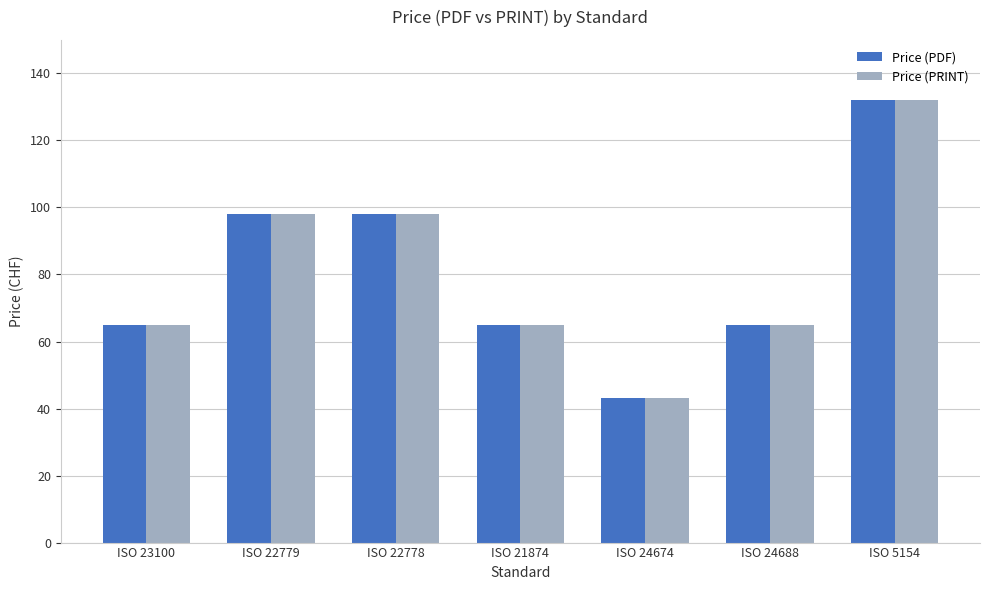

What is the minimum value for Price (PRINT)?

43